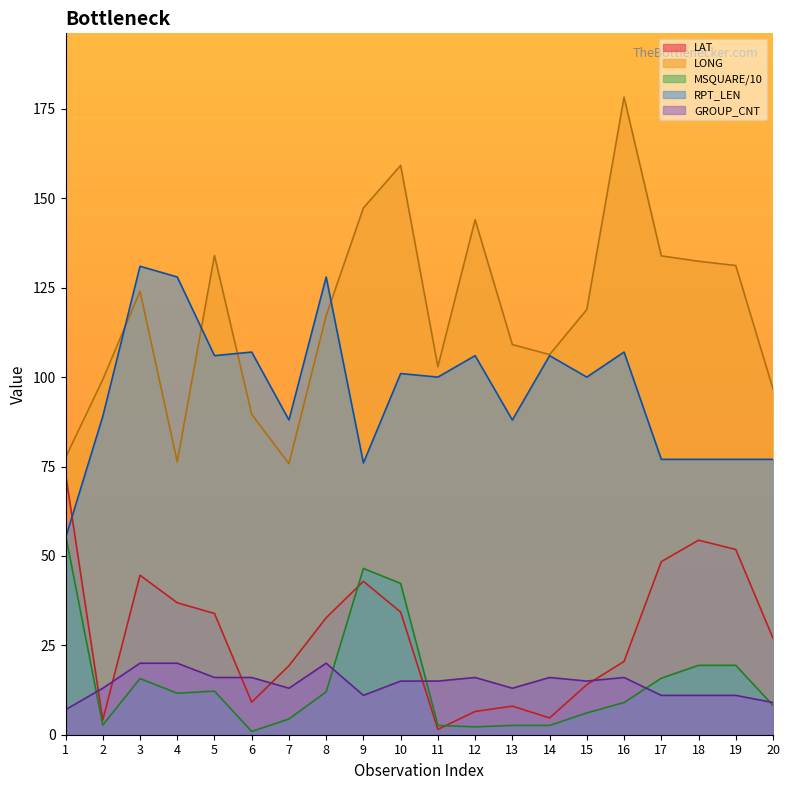

What is the average value of the MSQUARE series?

14.6